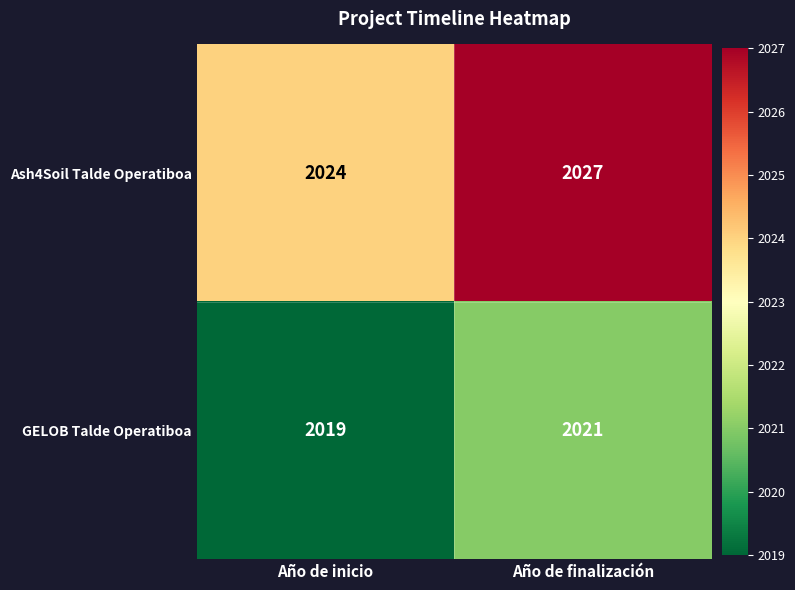

Reading left to right, list all the values displayed in this chart.

Ash4Soil Talde Operatiboa: 2024	2027
GELOB Talde Operatiboa: 2019	2021